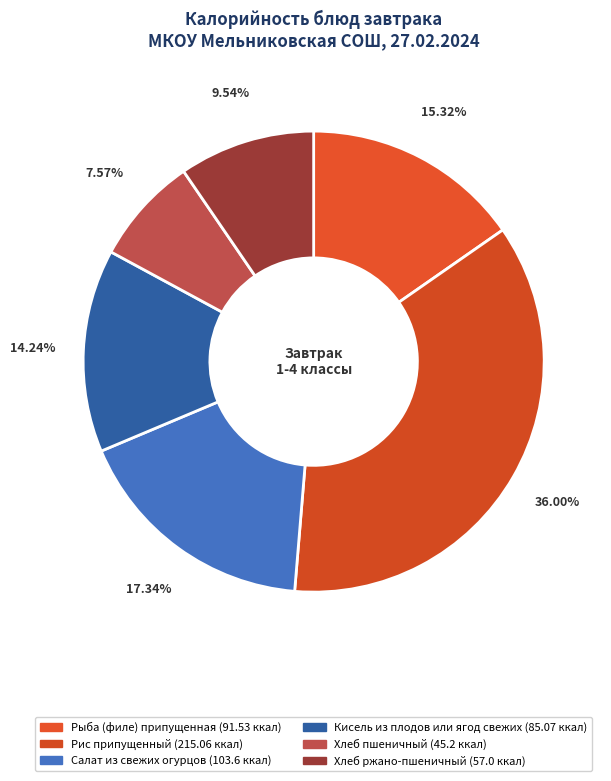

What is the largest slice in the pie chart?

Рис припущенный